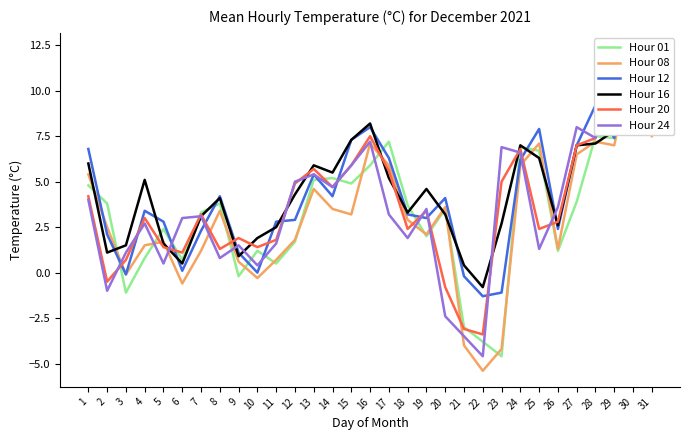

What is the value of the Hour 08 point at the 18th from the left?

2.9